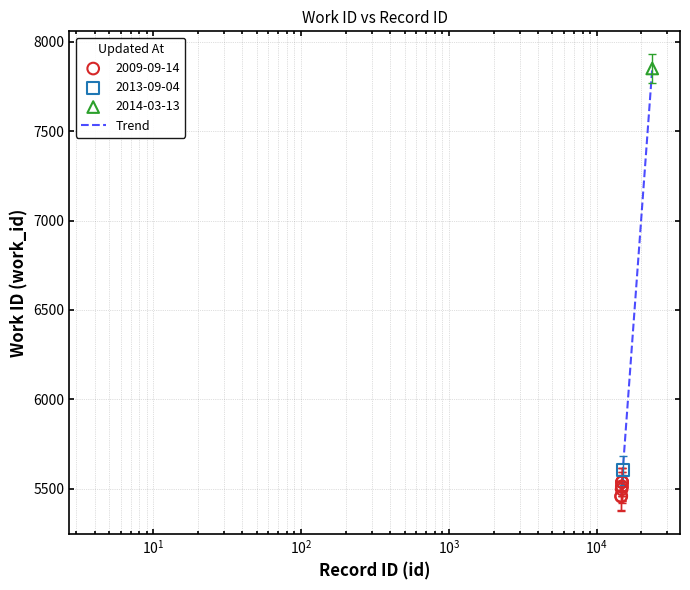

What is the greatest value displayed?

7851